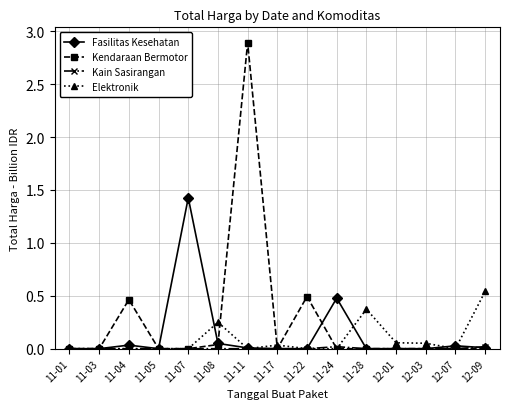

Between 11-07 and 12-01, which series saw the biggest shift?

Fasilitas Kesehatan